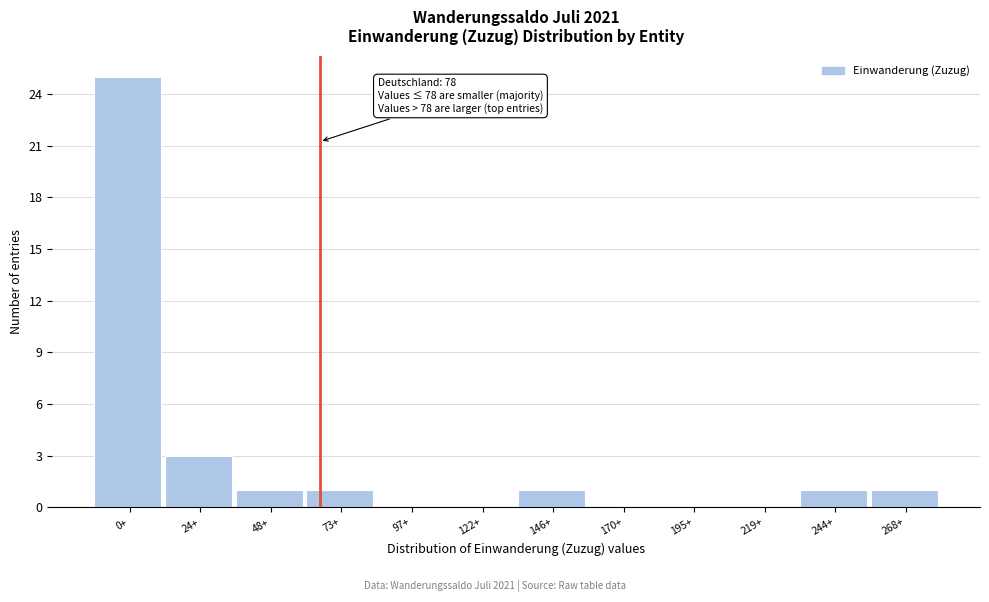

Reading left to right, extract all data points from this chart.

0+=25	24+=3	48+=1	73+=1	97+=0	122+=0	146+=1	170+=0	195+=0	219+=0	244+=1	268+=1